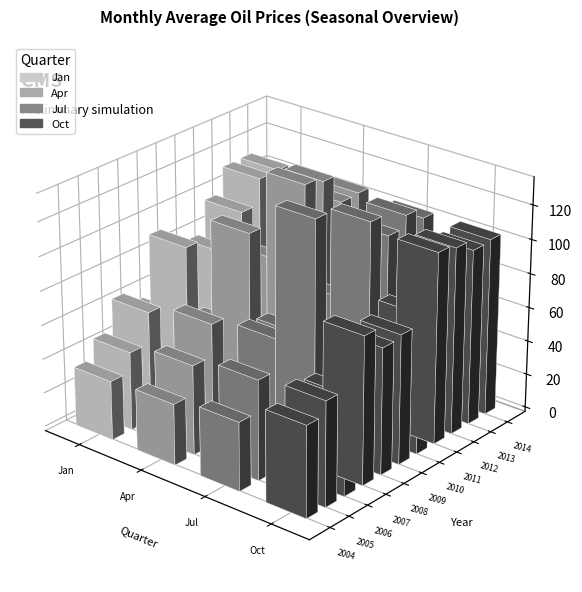

At which category does the chart reach its minimum across all series?

2004